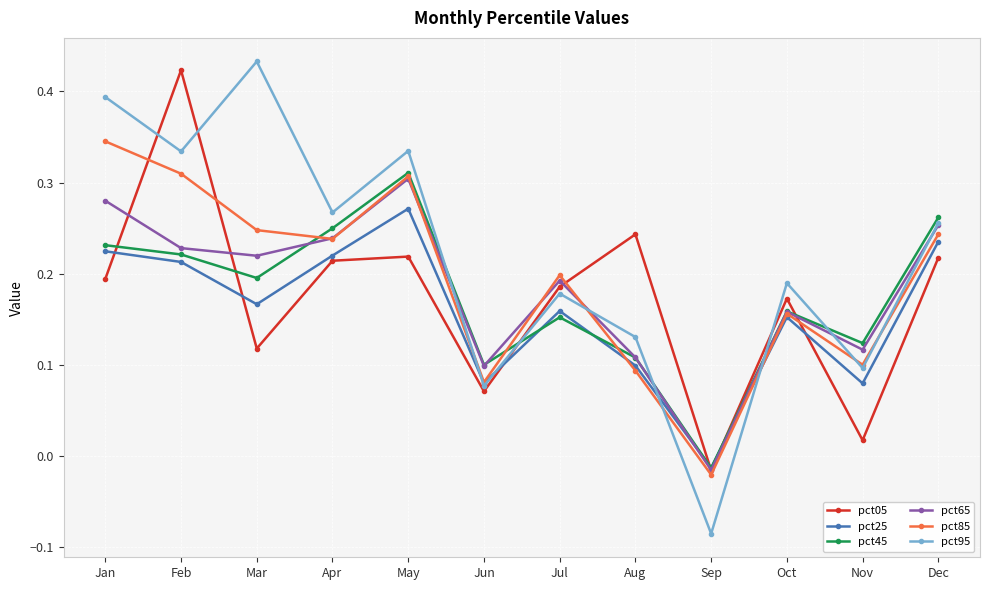

Is it true that pct05 equals 0.2 at Jan?

True